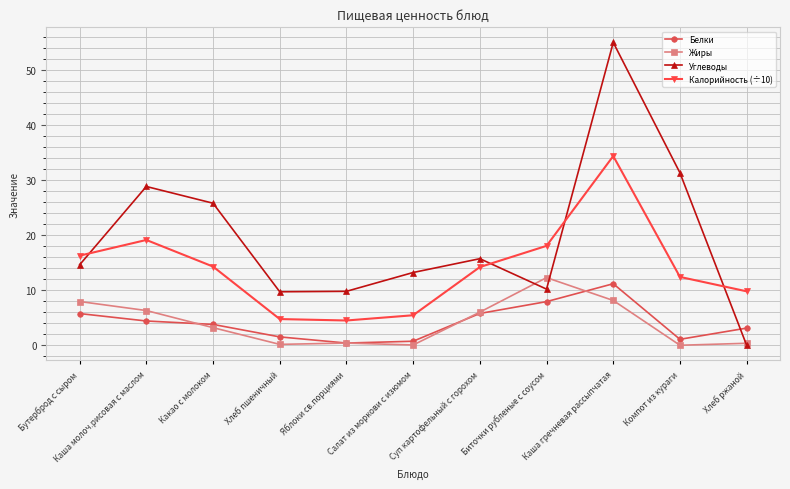

What is the lowest value of the Калорийность (÷10) series?

4.5